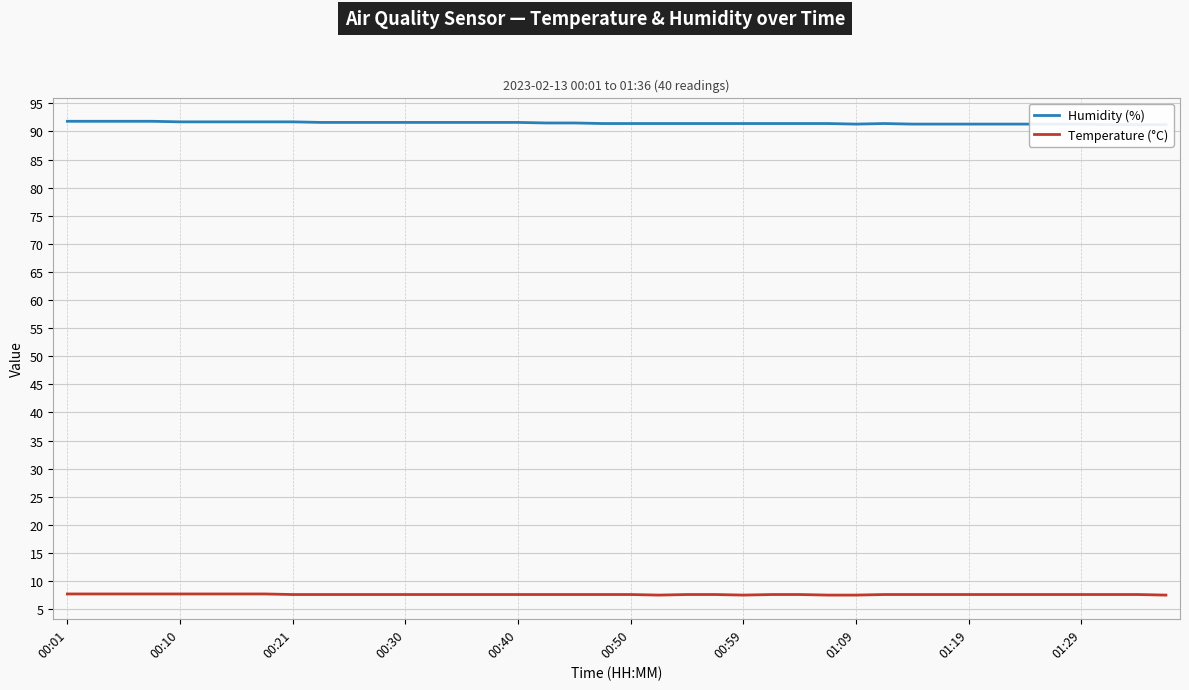

Which category has the highest value in the Temperature (°C) series?

00:01